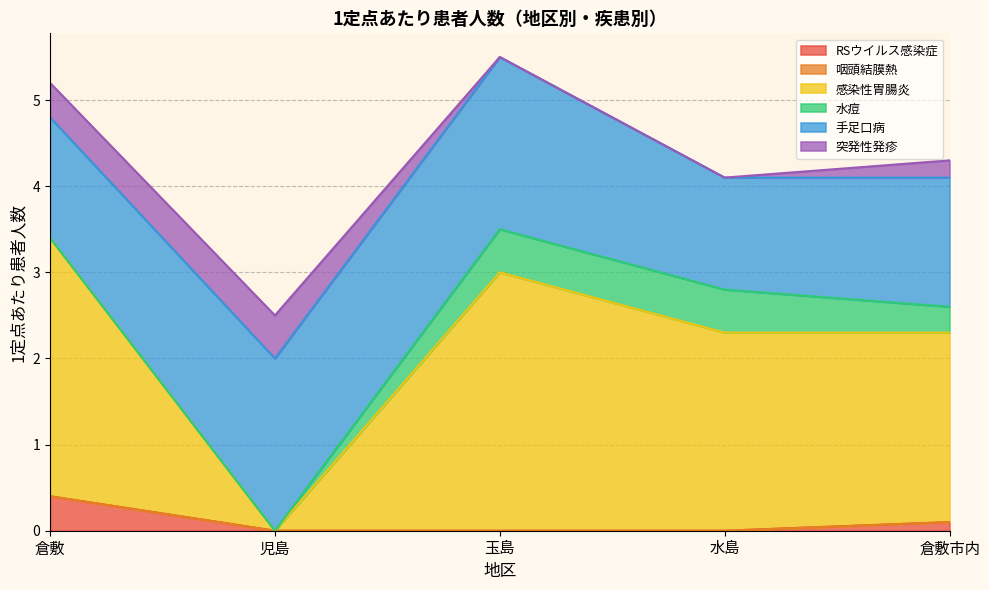

What is the label of the 4th point from the left?

水島